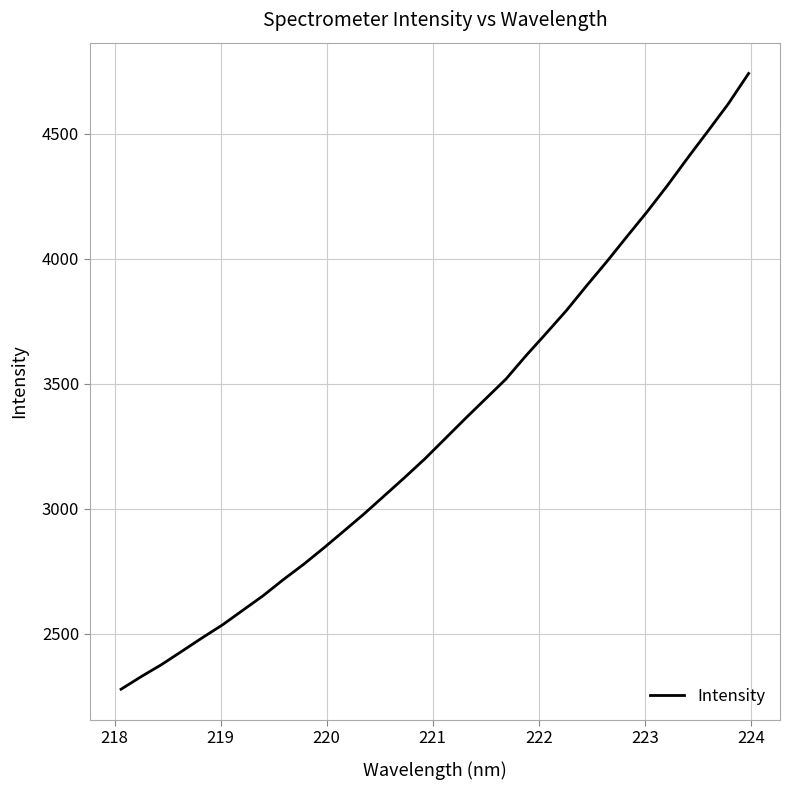

What is the smallest value displayed?

2277.9